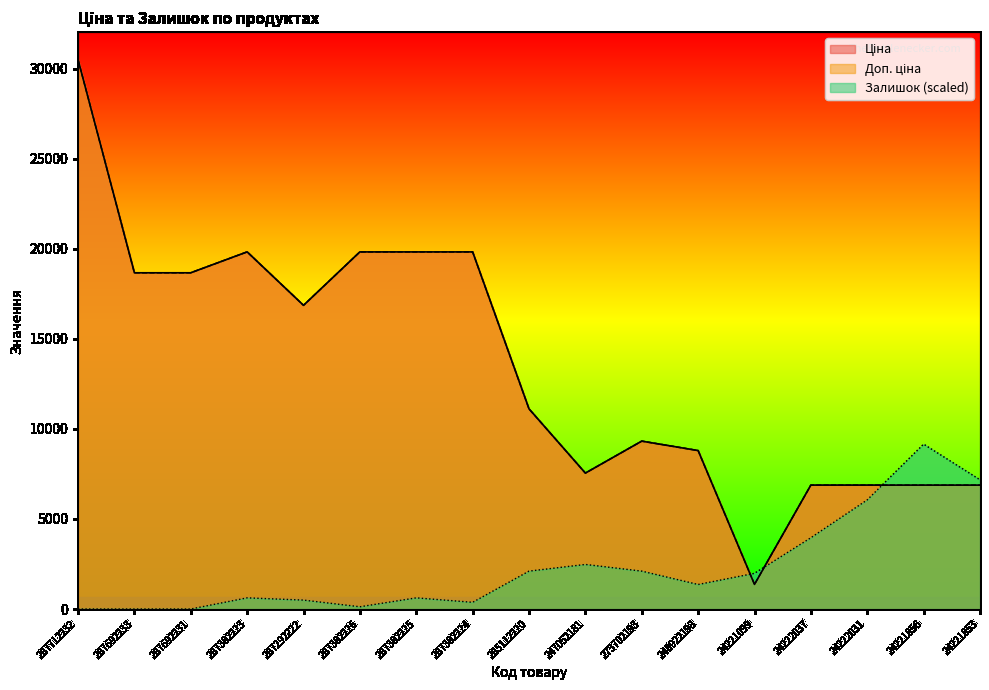

What is the total value across all series at 24221856?

22912.7